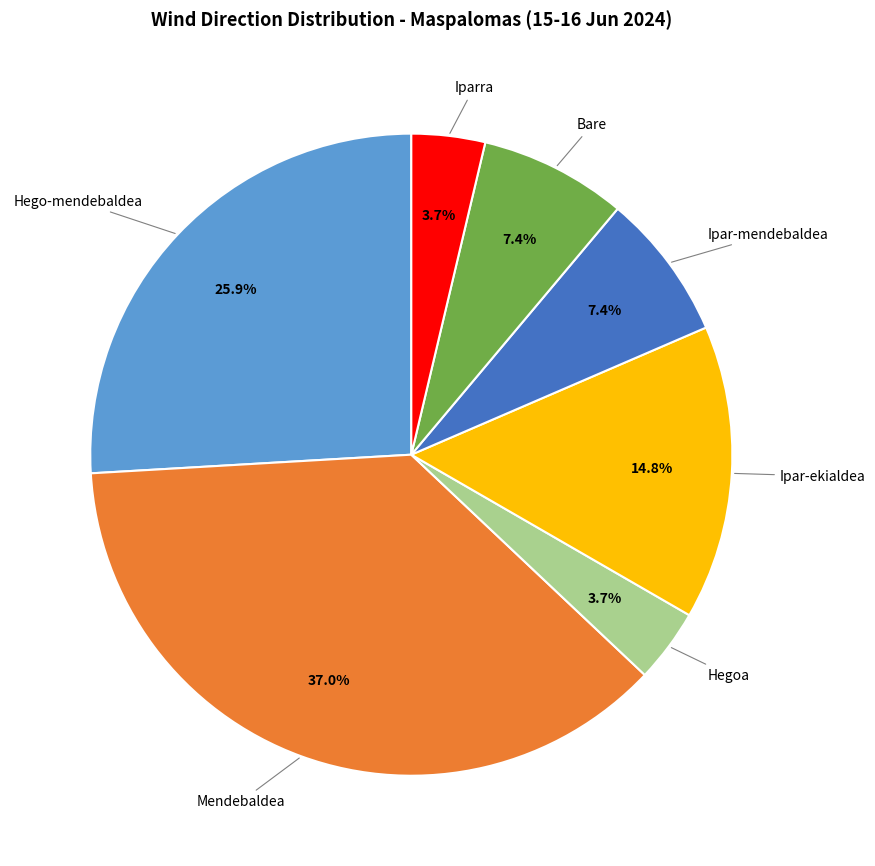

Which slice is the largest?

Mendebaldea